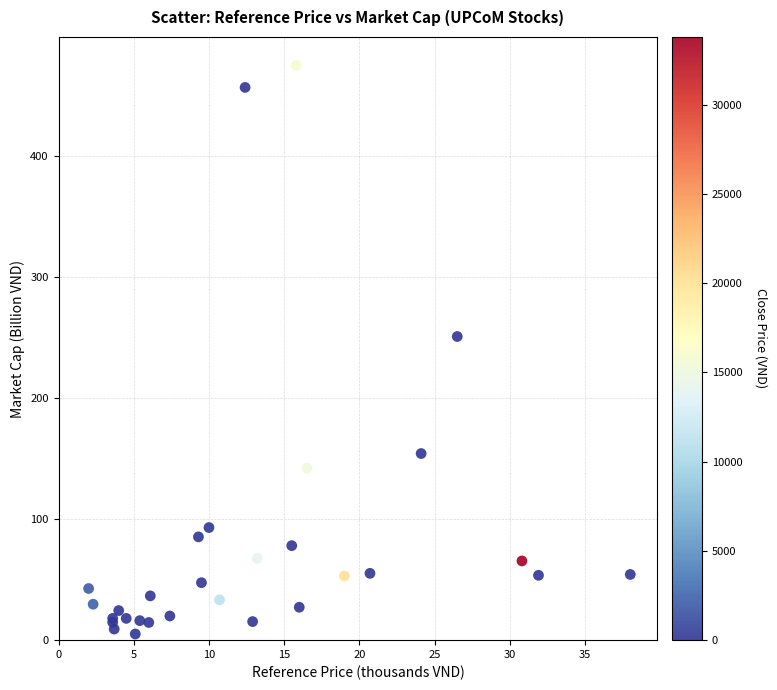

What Y value in the scatter plot is closest to 240?

251.0